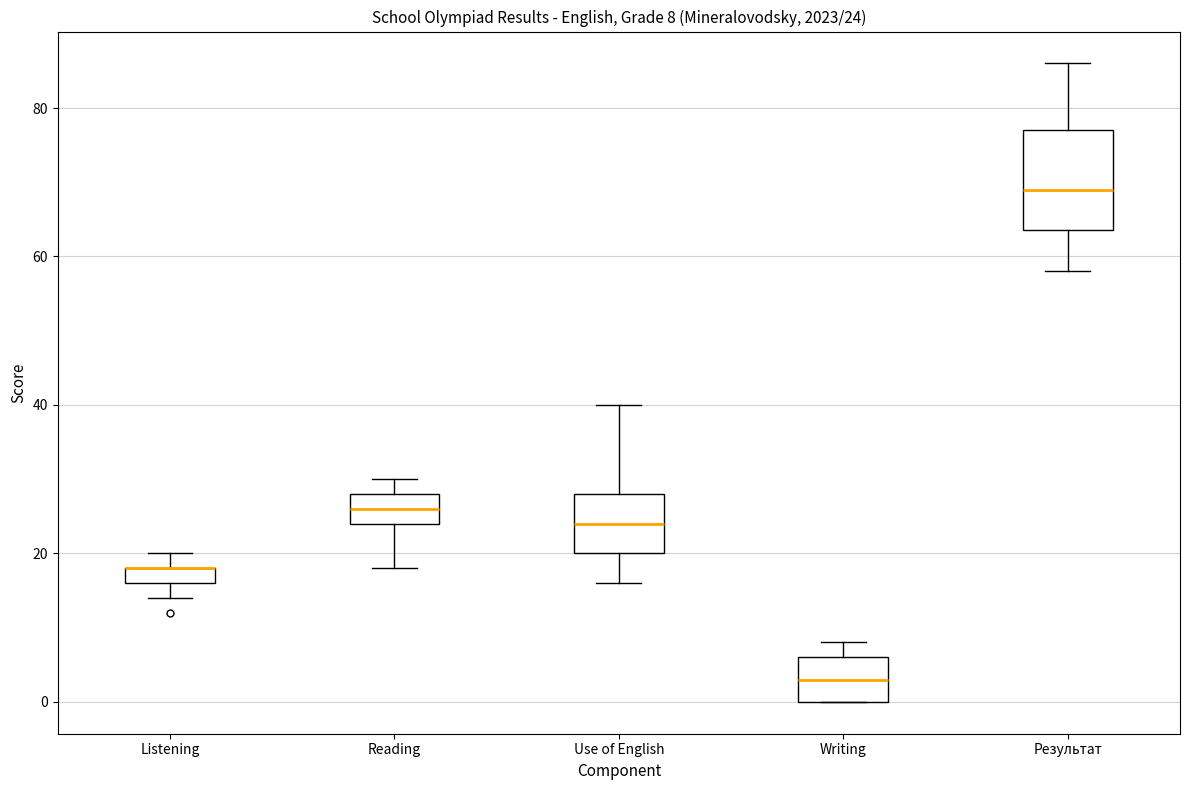

Comparing the boxes themselves (not the whiskers), which one is the tallest?

Результат